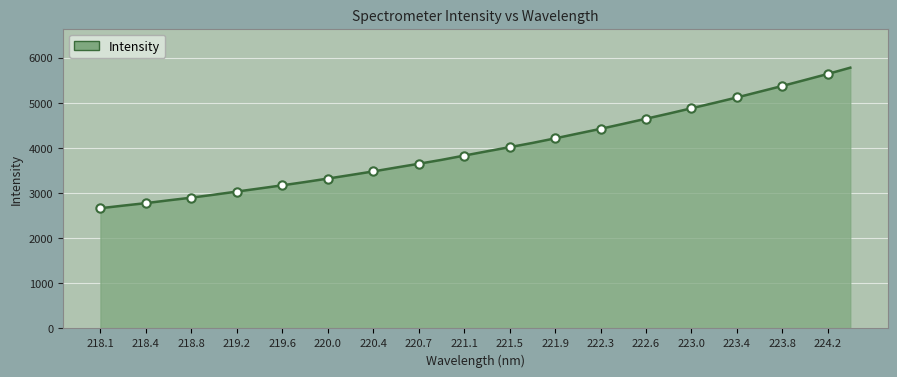

What is the value of the 30th point from the left?

5245.1